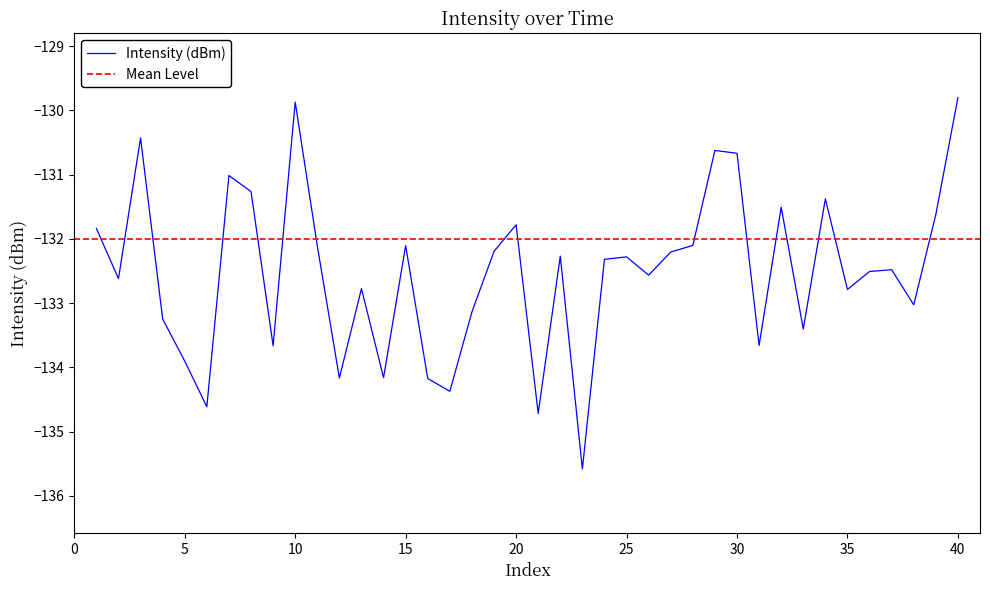

What is the minimum value for Intensity (dBm)?

-135.6